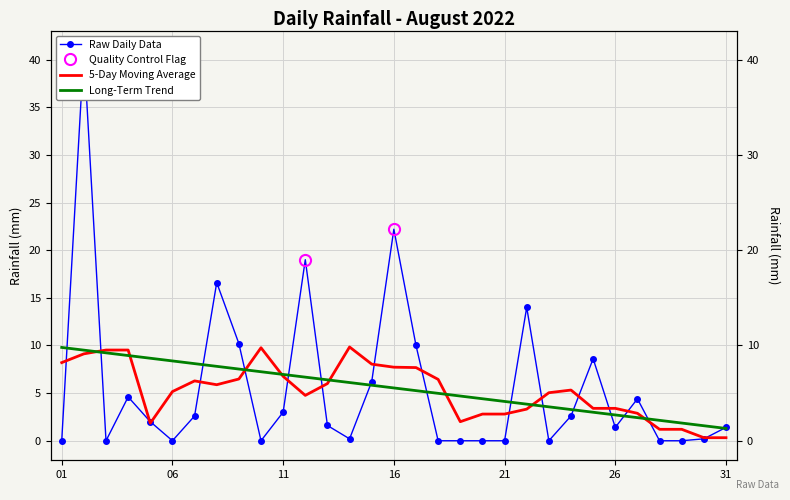

What is the average value?

5.5